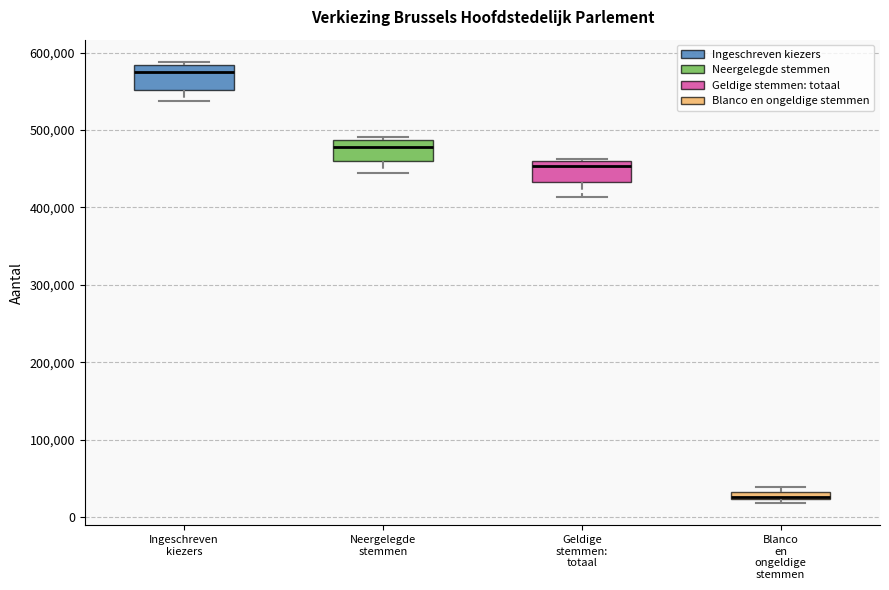

Which box's median line is the lowest?

Blanco en ongeldige stemmen